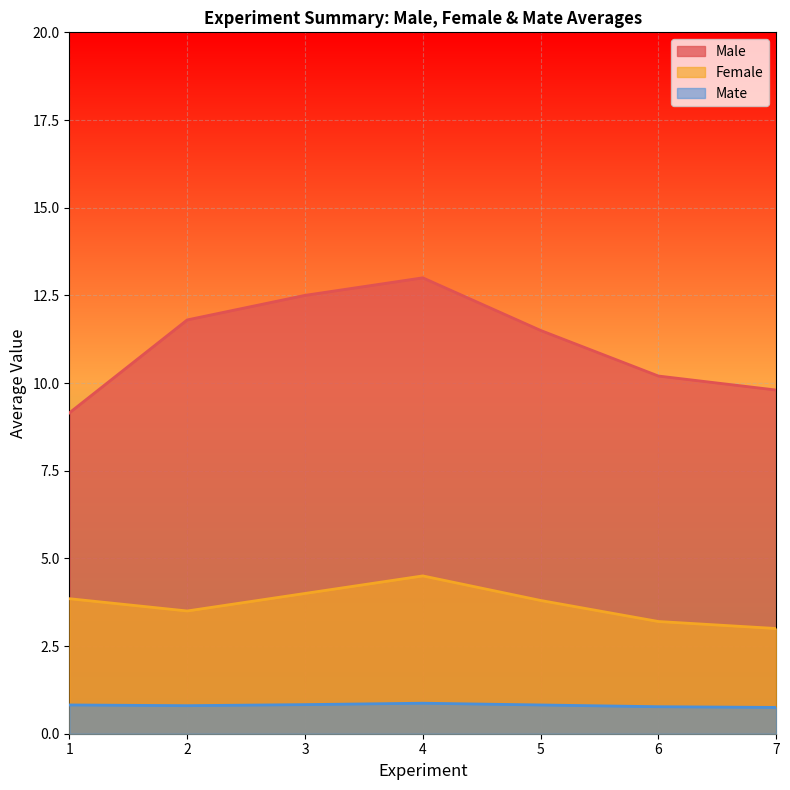

What is the difference between the highest and lowest values at 3?

11.7